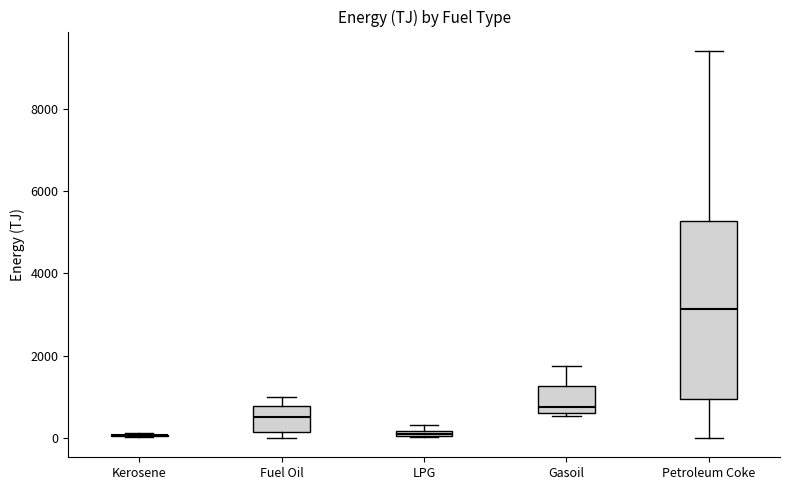

Where is the upper edge of the box for Fuel Oil on the y-axis? The values are not printed on the chart, so give them approximately, as read against the axis.

800